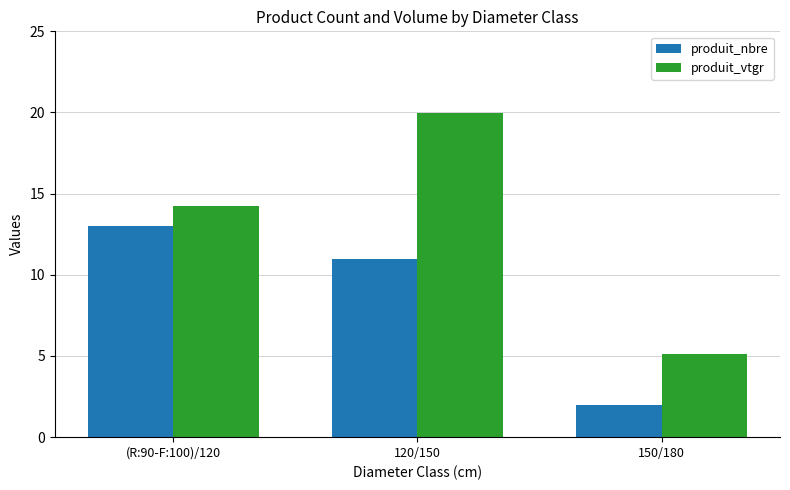

Reading left to right, list all the values displayed in this chart.

produit_nbre: (R:90-F:100)/120=13.0	120/150=11.0	150/180=2.0
produit_vtgr: (R:90-F:100)/120=14.2	120/150=20.0	150/180=5.1